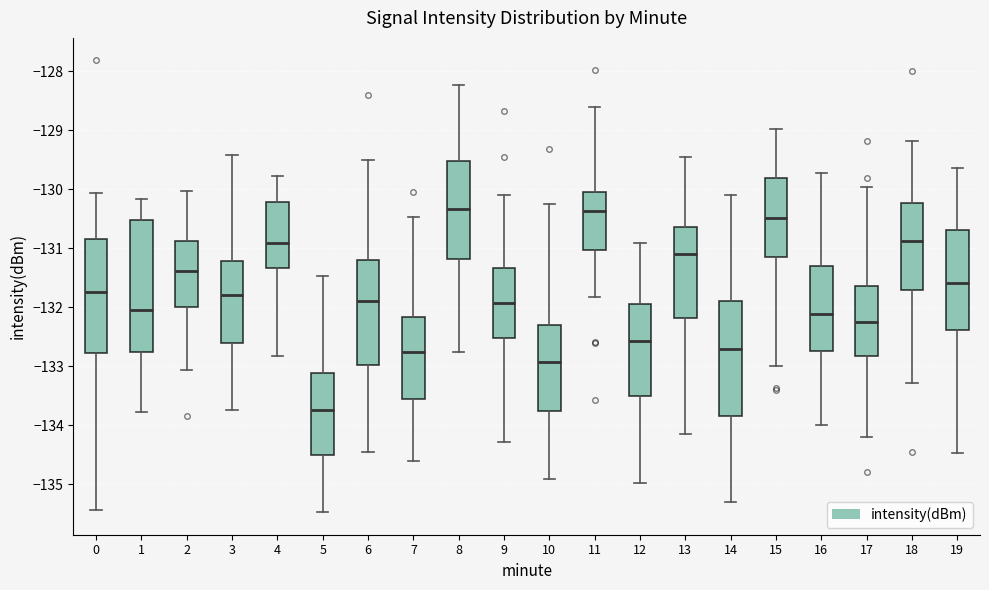

Where is the lower edge of the box at x = 18 on the y-axis? The values are not printed on the chart, so give them approximately, as read against the axis.

-131.7